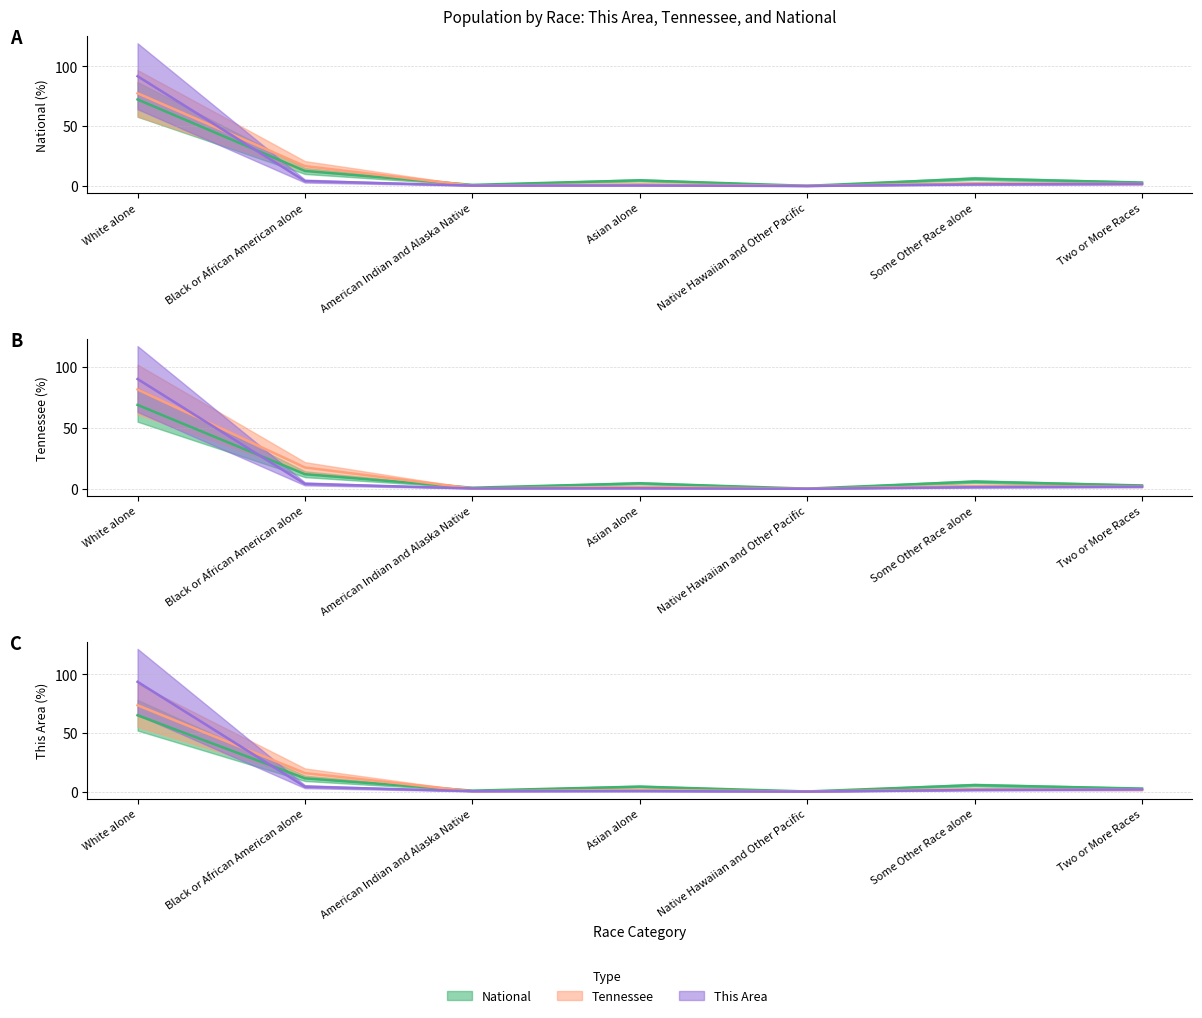

The National series shows 0.9 at American Indian and Alaska Native. True or false?

True